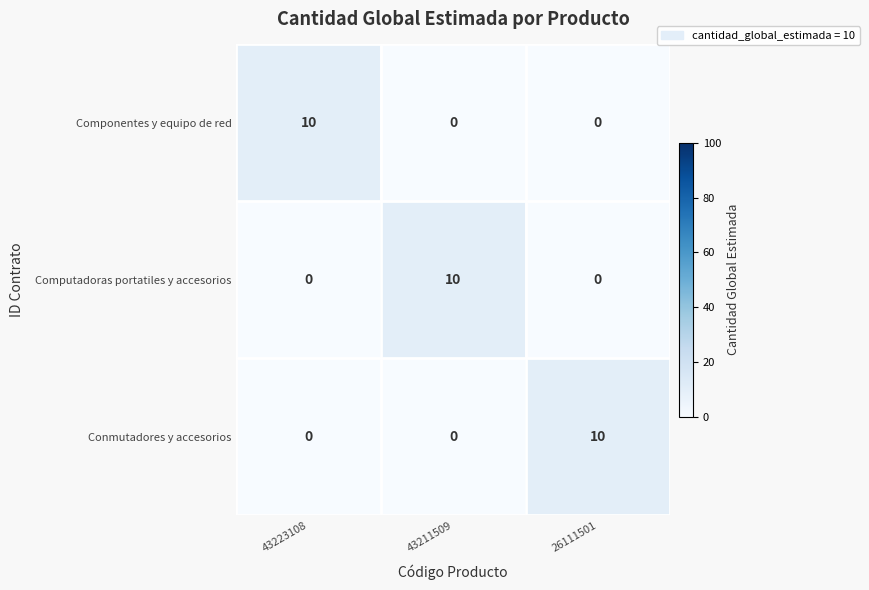

Count the Componentes y equipo de red values in the range 0 to 10.

3